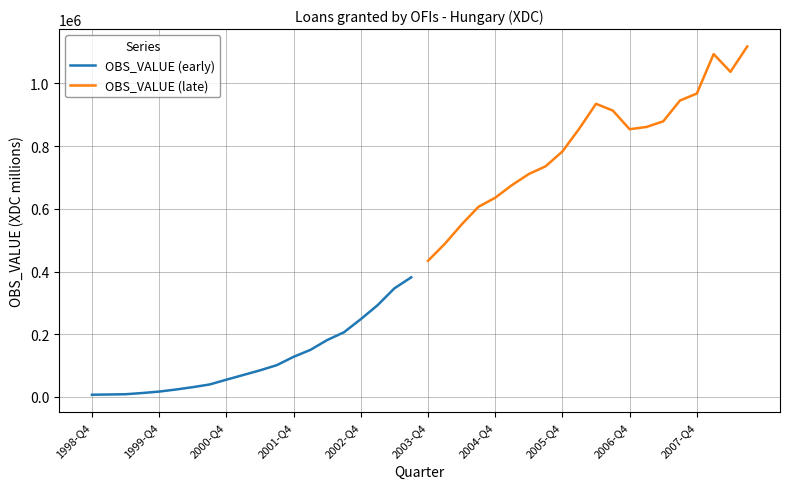

Read the OBS_VALUE (late) value at 2004-Q4.

635505